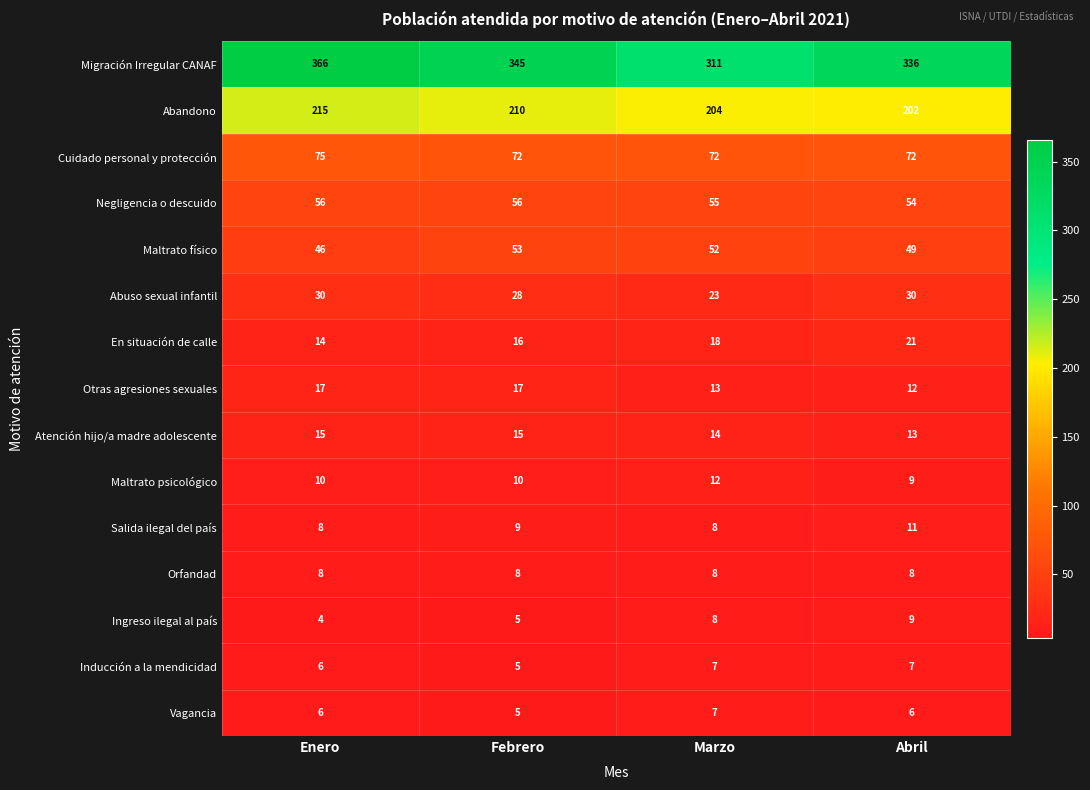

What is the sum of the Atención hijo/a madre adolescente values at Abril and Marzo?

27